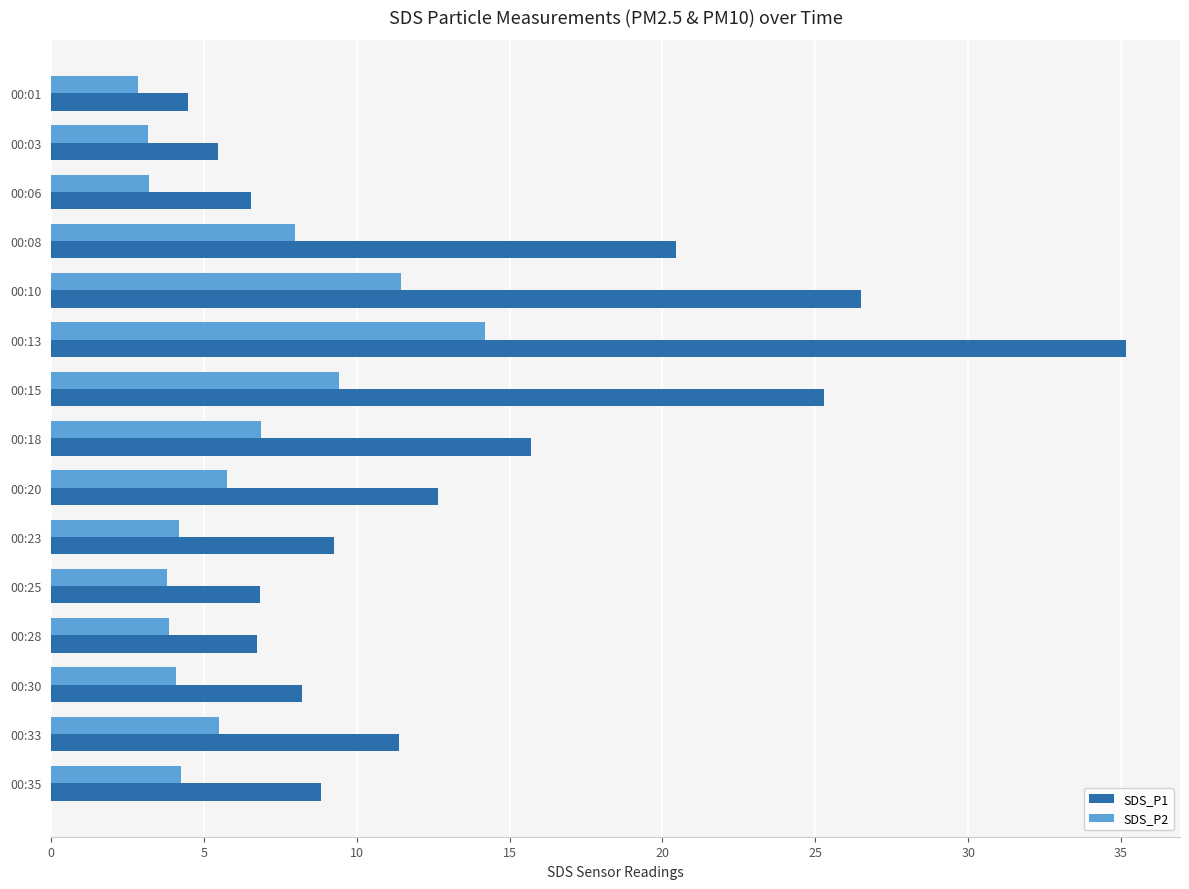

What is the highest value of the SDS_P2 series?

14.2